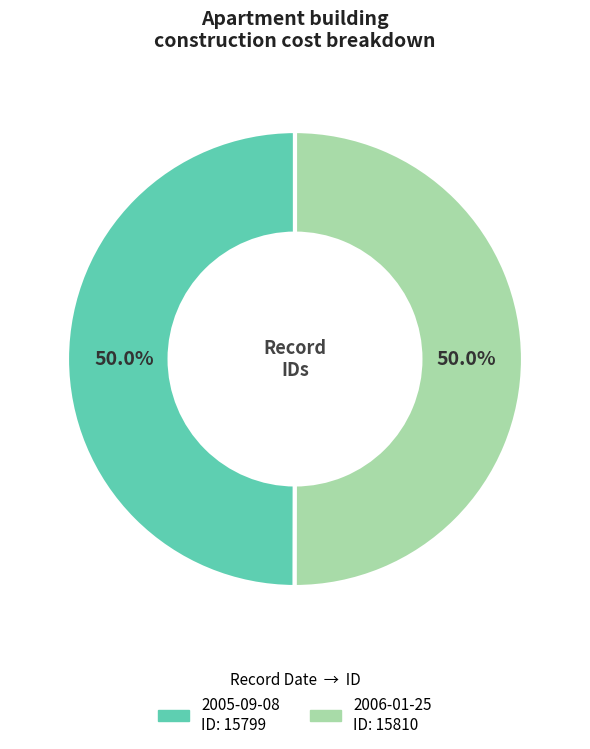

How many segments does this pie chart have?

2